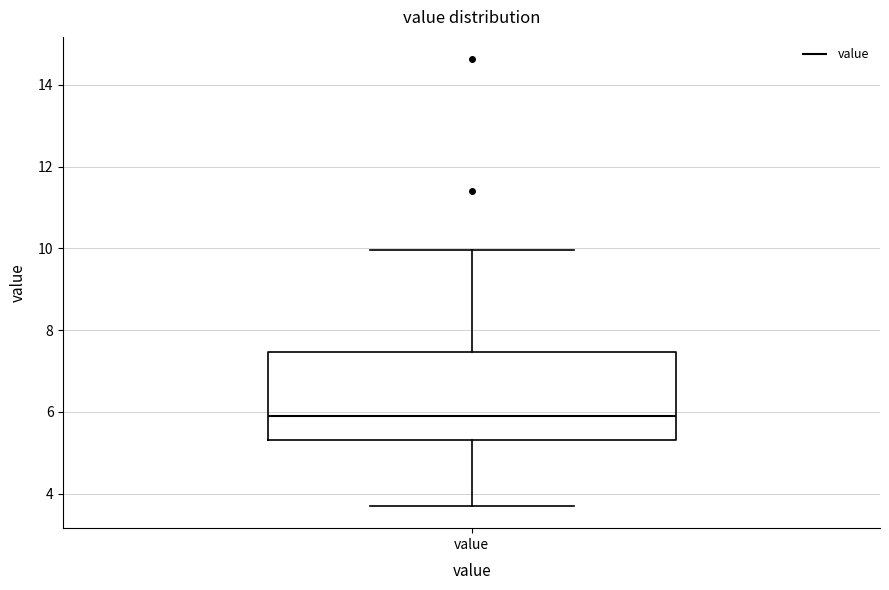

Where does the upper whisker of the box for value end on the y-axis? The values are not printed on the chart, so give them approximately, as read against the axis.

10.0